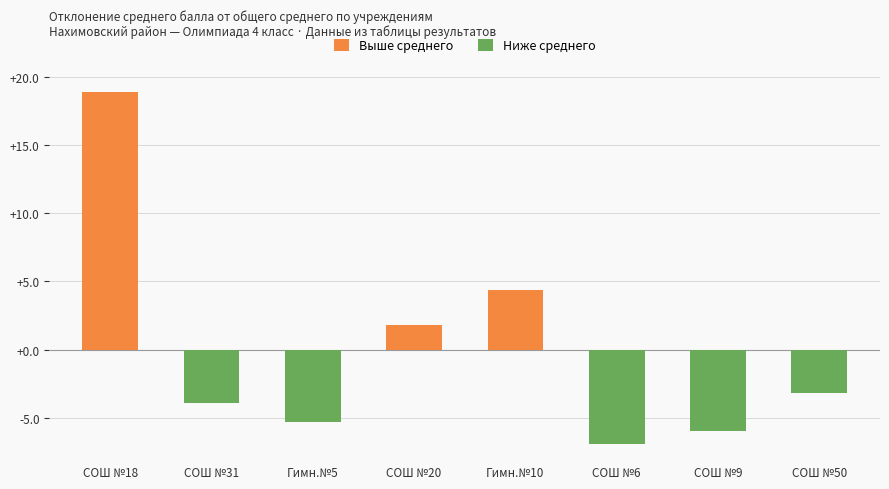

At which label is Выше среднего closest to 9?

Гимн.№10